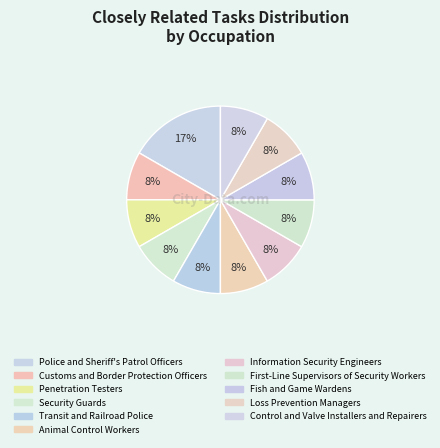

True or false: Police and Sheriff's Patrol Officers accounts for 17% of the total.

True